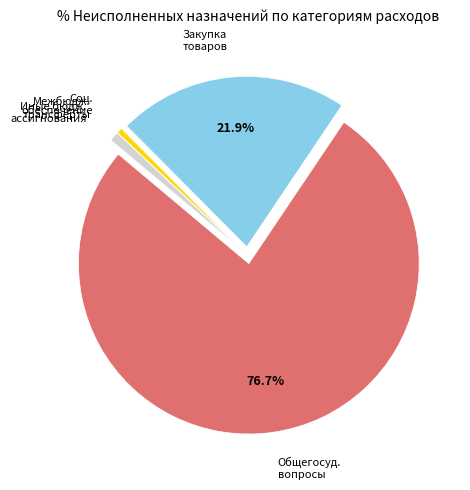

Is there a majority slice in this chart?

Yes